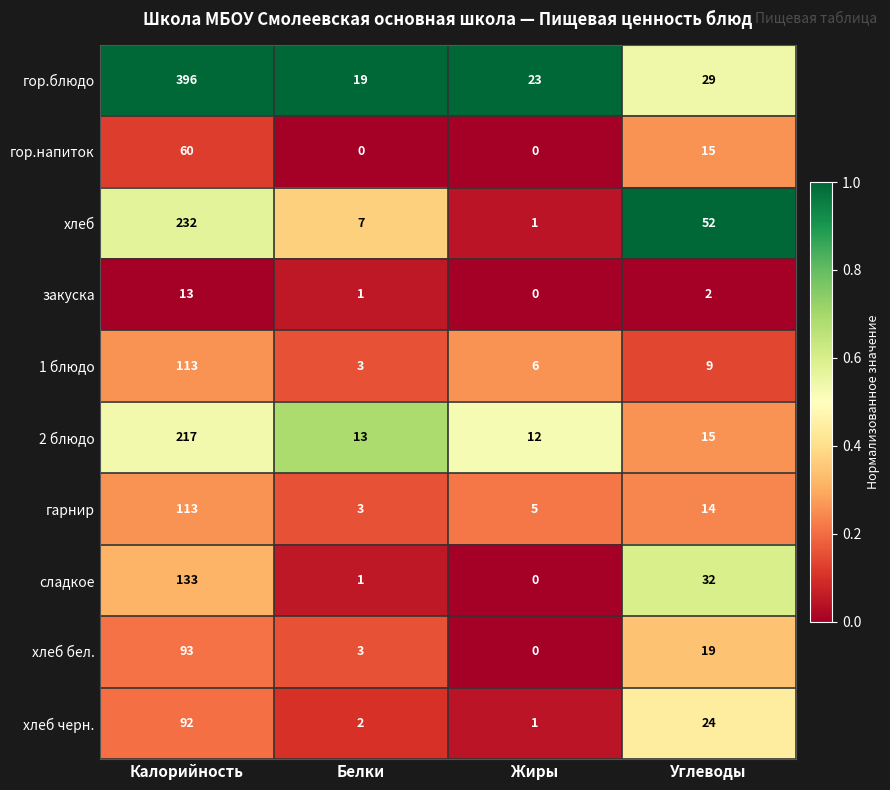

What is the difference between the хлеб values at Калорийность and Белки?

225